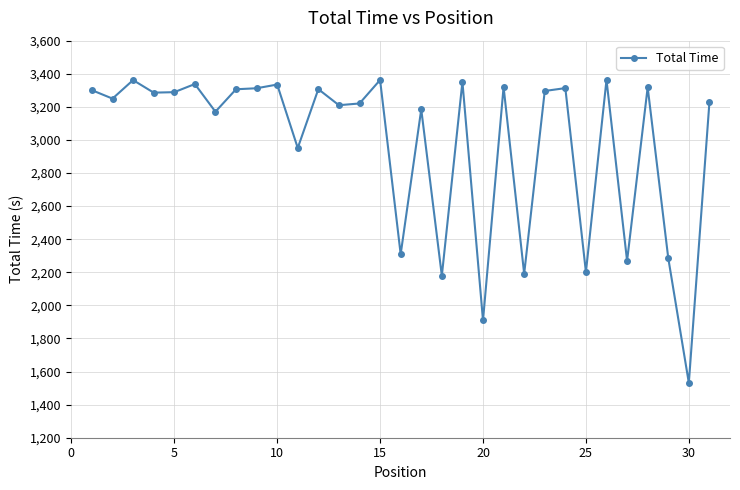

How many data points does each series have?

31